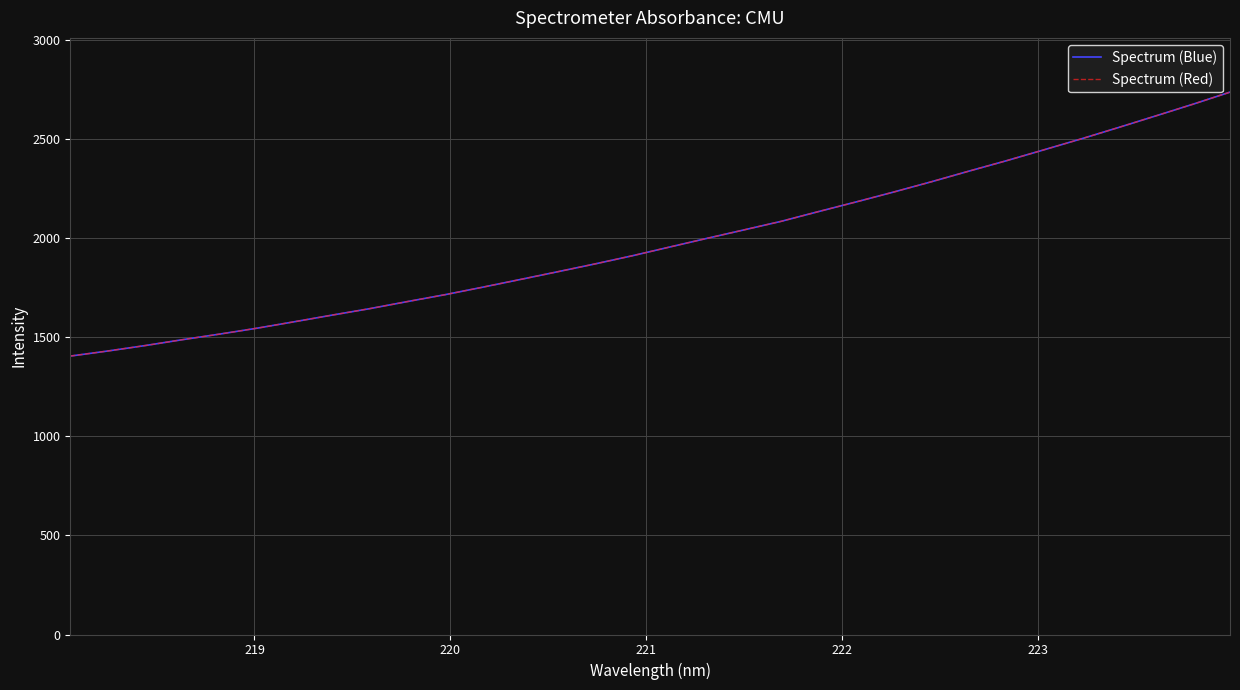

How many lines are shown in the chart?

2